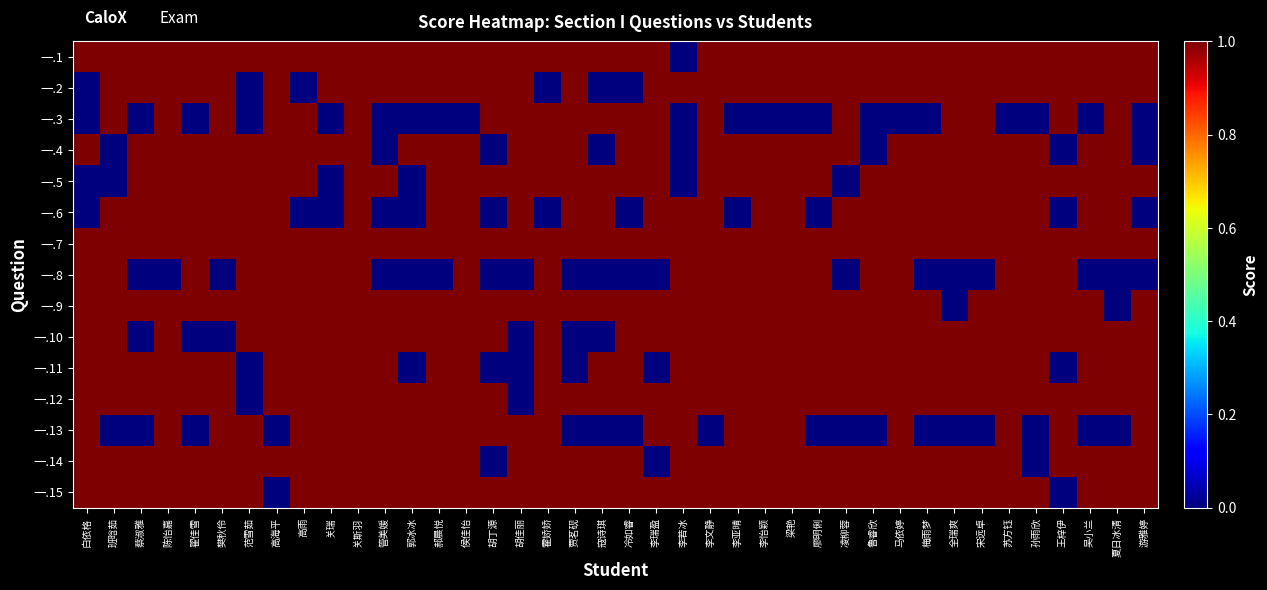

Rank the series by their maximum value, from highest to lowest.

一.1, 一.2, 一.3, 一.4, 一.5, 一.6, 一.7, 一.8, 一.9, 一.10, 一.11, 一.12, 一.13, 一.14, 一.15